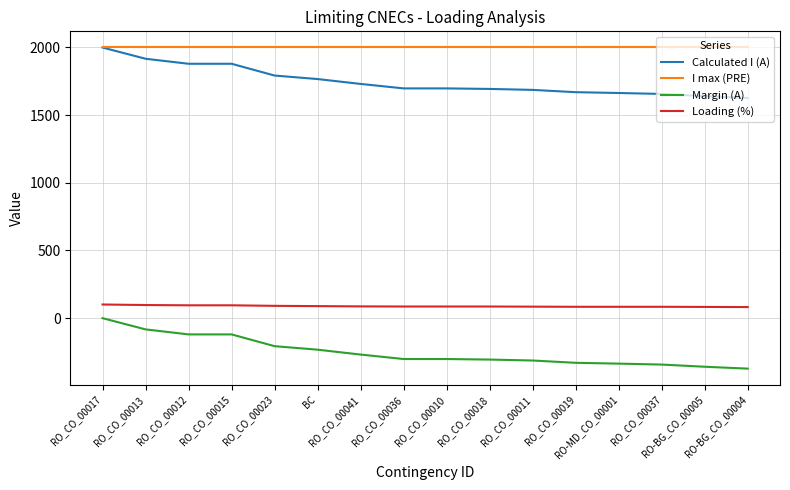

True or false: Margin (A) and Loading (%) cross at least once.

False